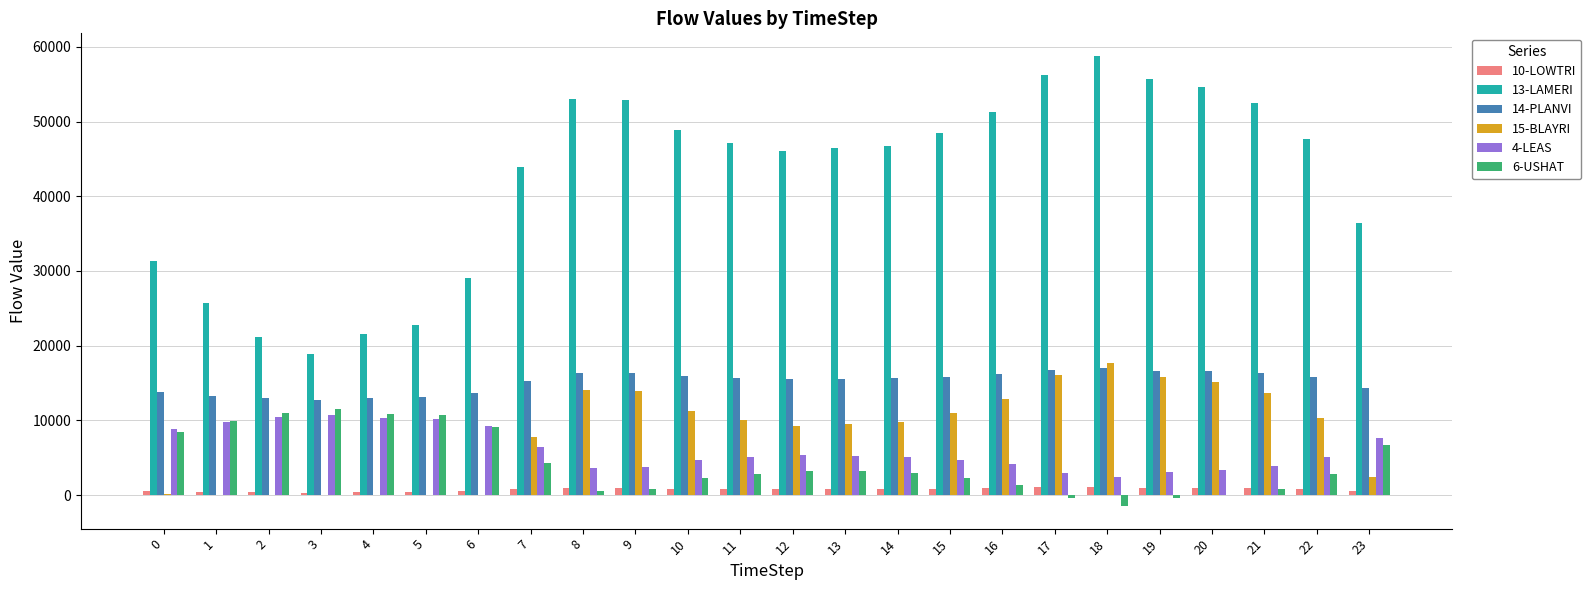

Which series has the largest total across all categories?

13-LAMERI